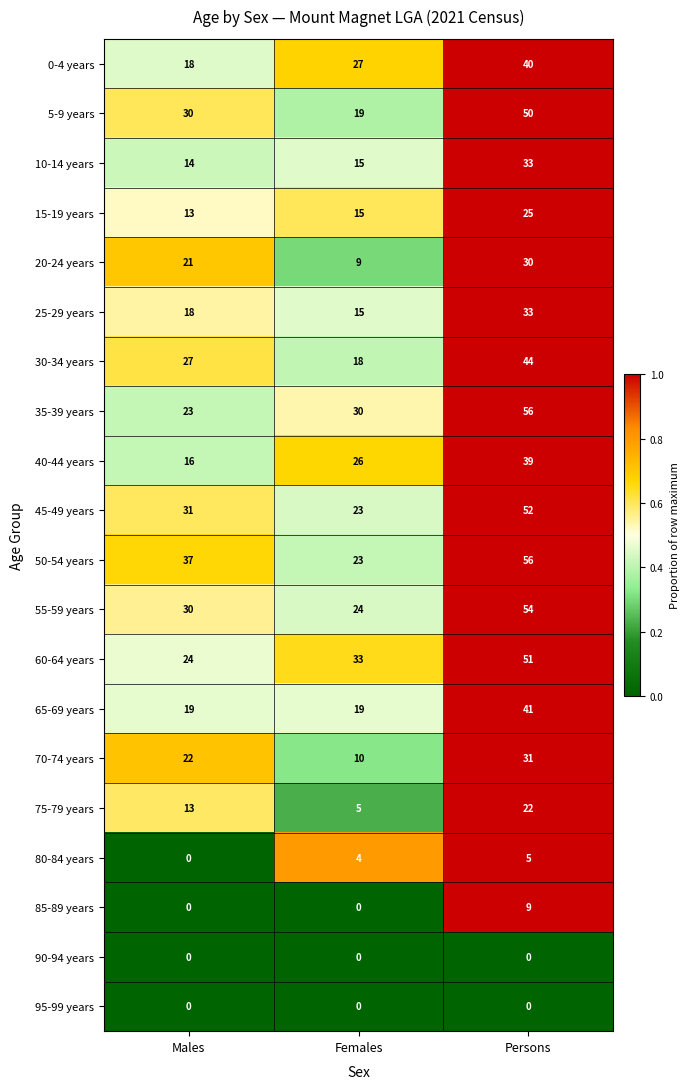

Is the value of 95-99 years at Males greater than the value of 30-34 years at Females?

No